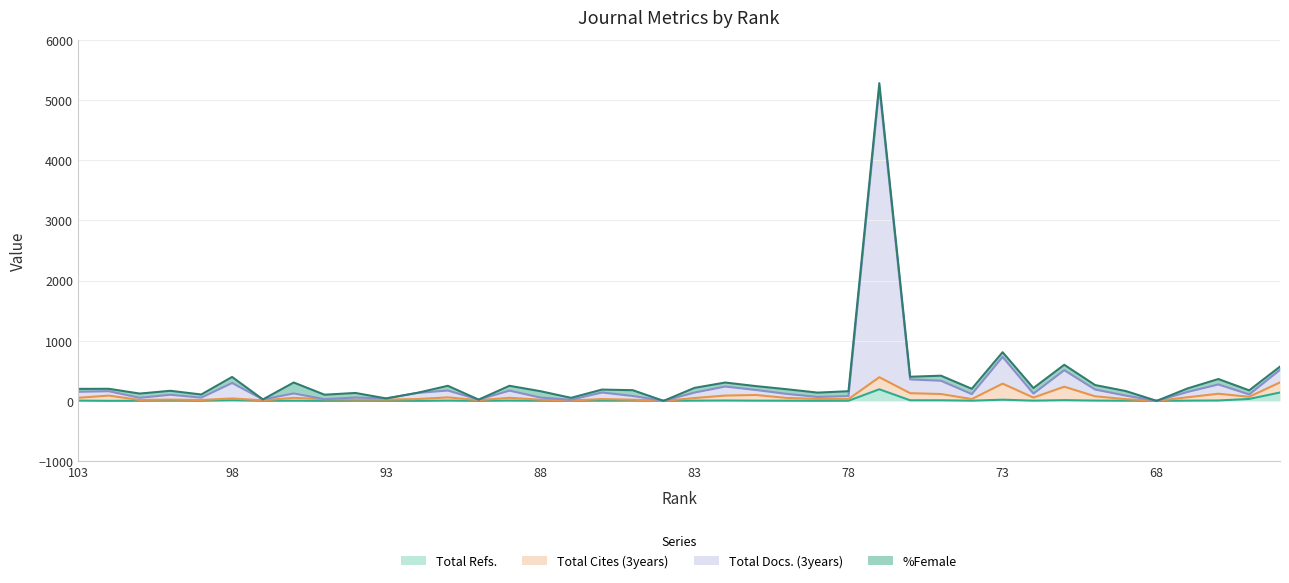

The Total Refs. series shows 0.8 at 88. True or false?

False